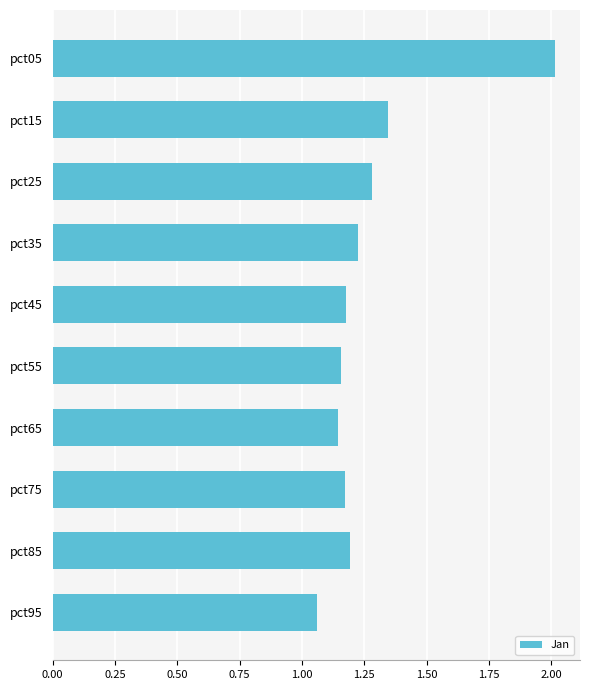

What is the difference between the second highest and minimum values?

0.3